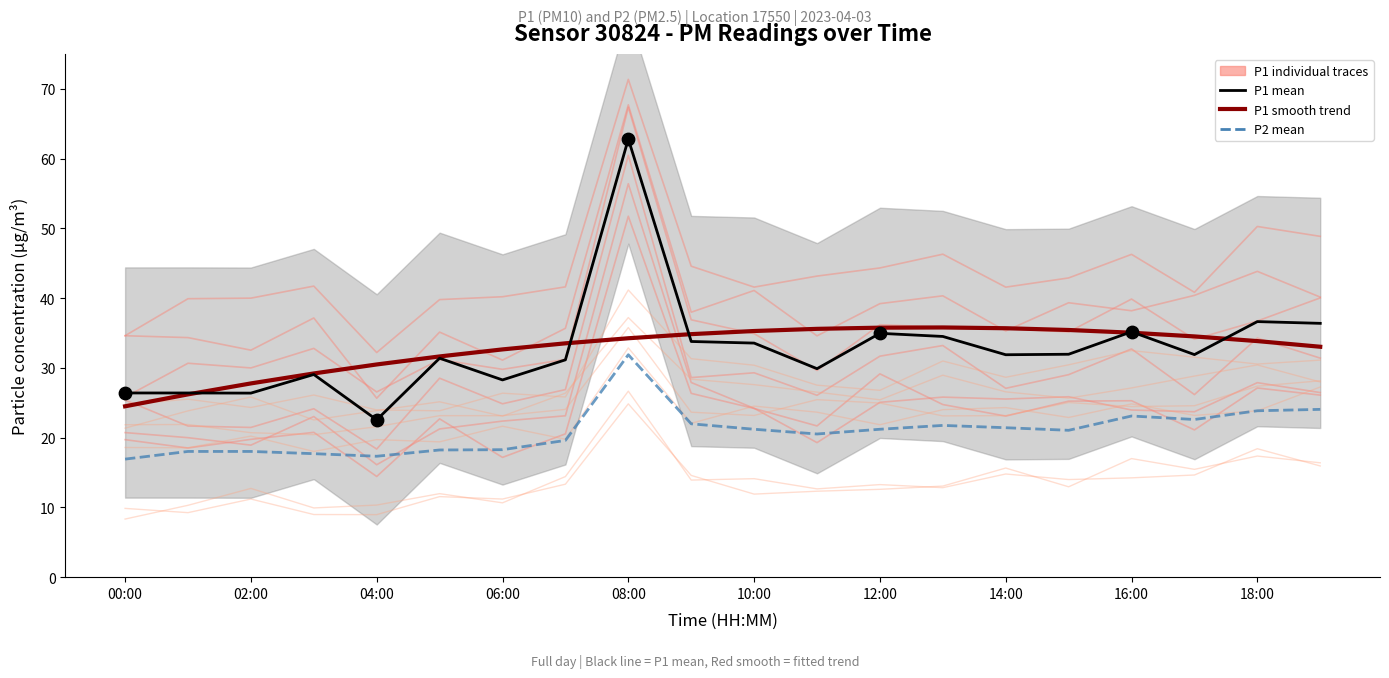

At how many categories does at least one series exceed 41?

1